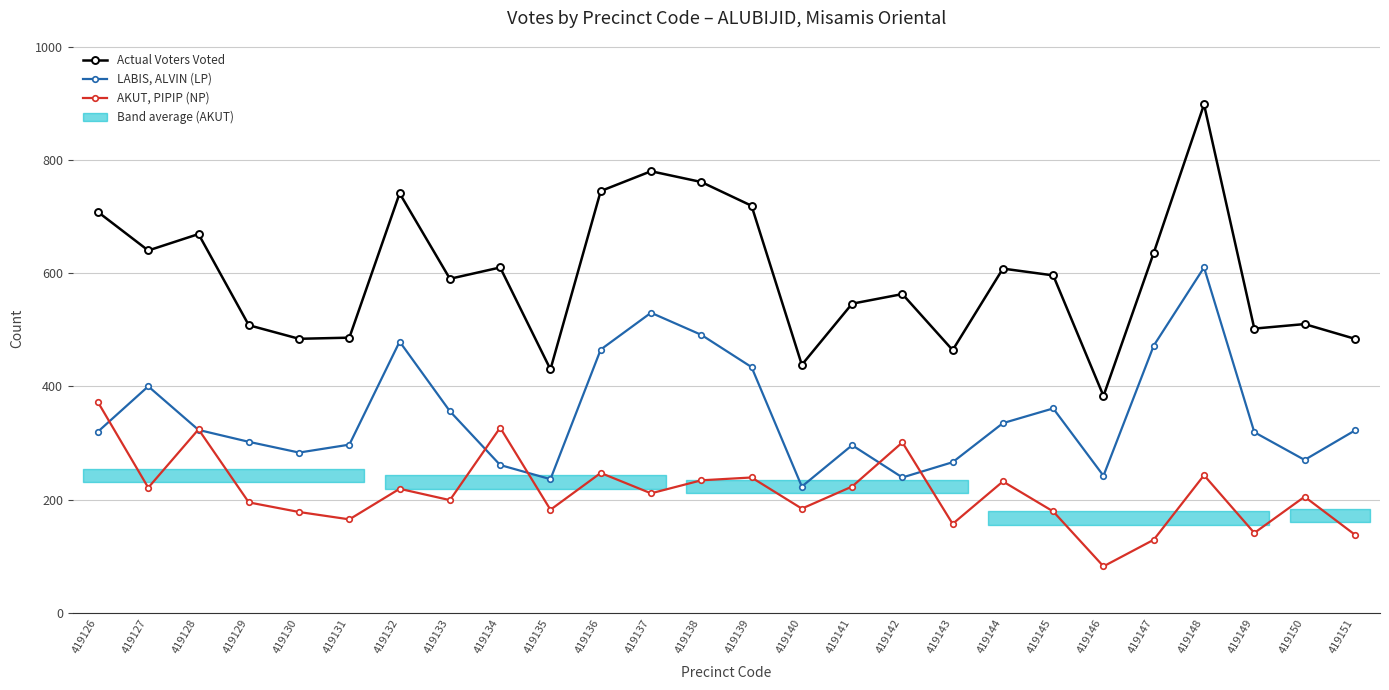

At which category does the chart reach its peak across all series?

419148